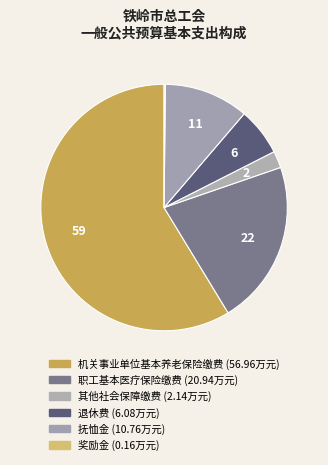

To the nearest percent, what is the combined percentage of 奖励金 and 其他社会保障缴费?

2%